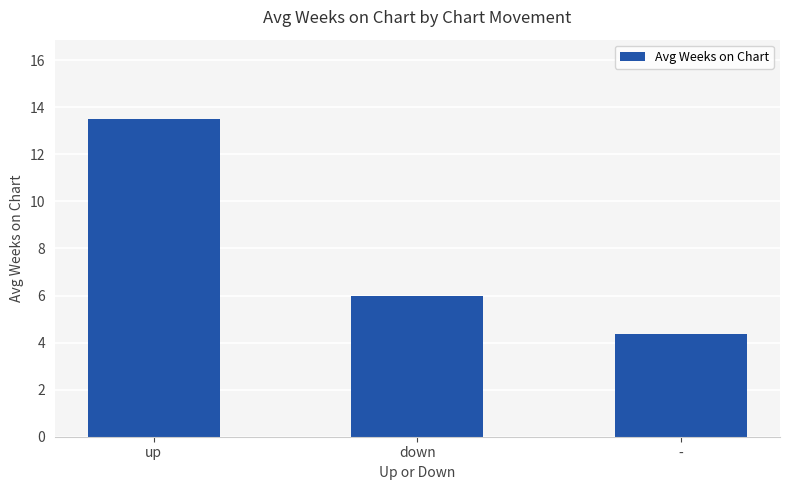

The chart shows a value of 7.0 at -. True or false?

False